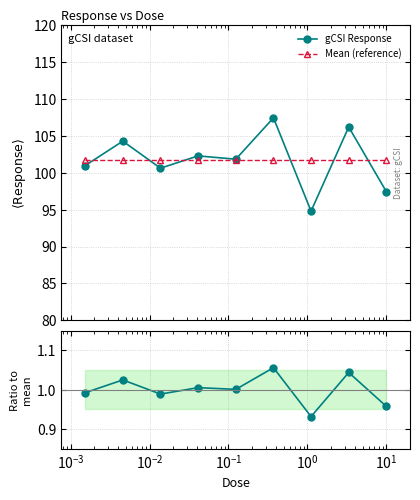

True or false: gCSI Response has more than 0 points higher than both neighbors.

True